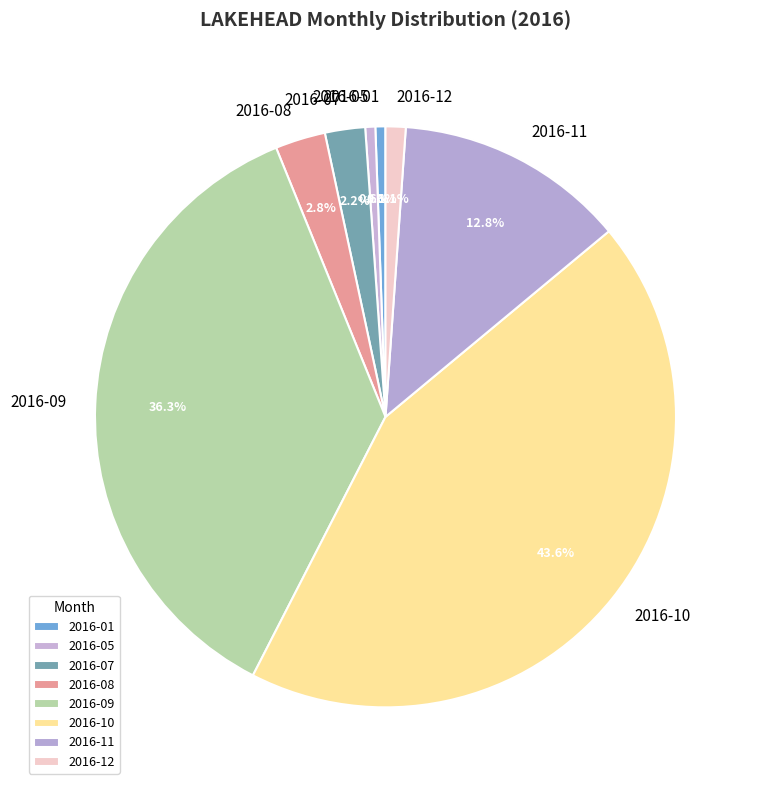

The 2016-07 slice represents 2% of the pie. True or false?

True